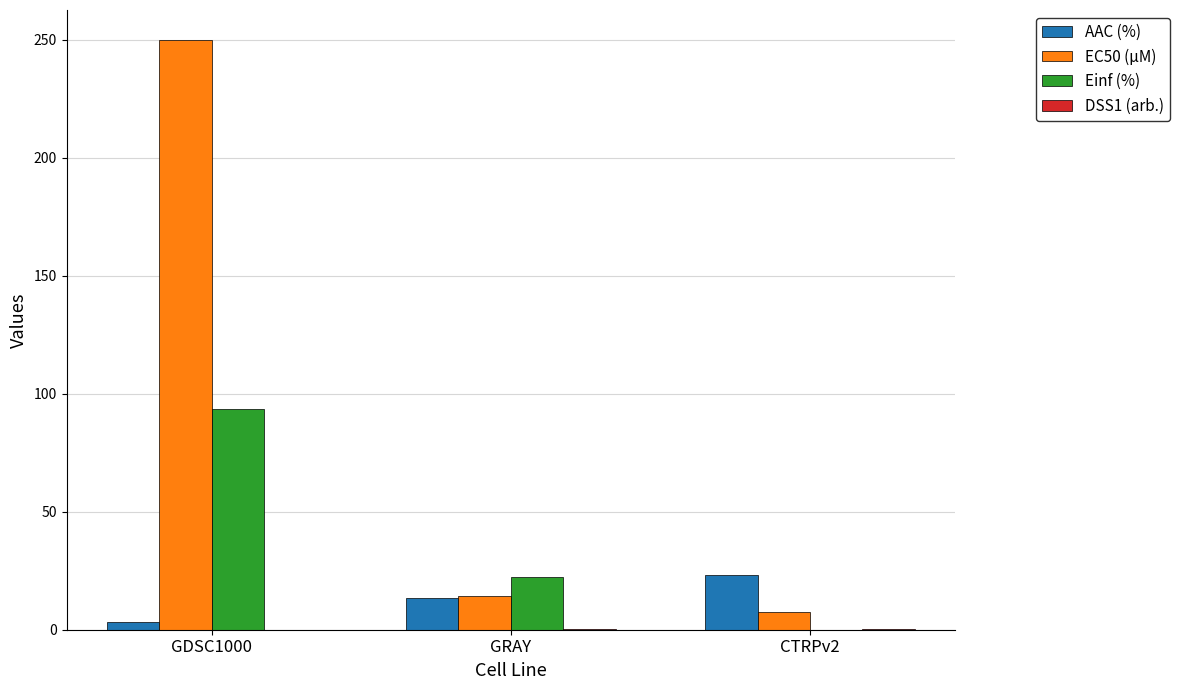

At which category is the sum across all series the highest?

GDSC1000